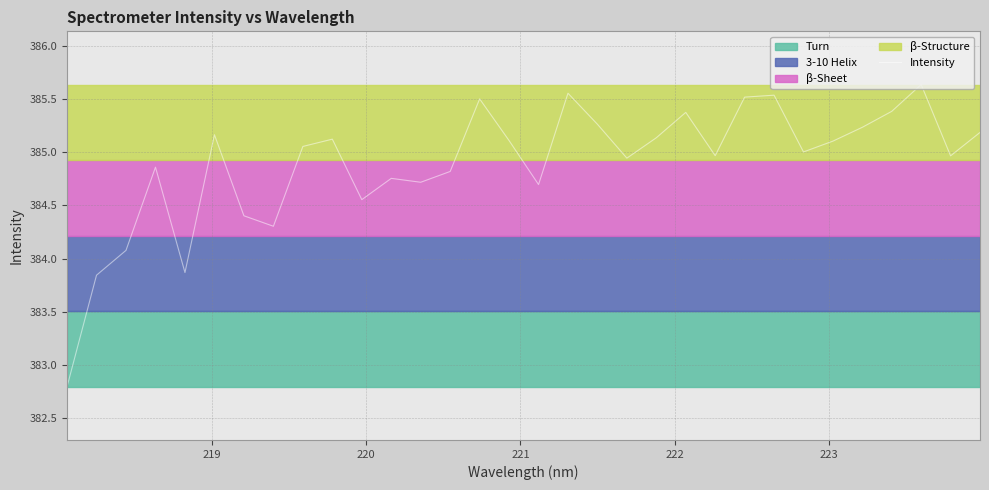

Does the chart display data point markers on the line(s)?

No